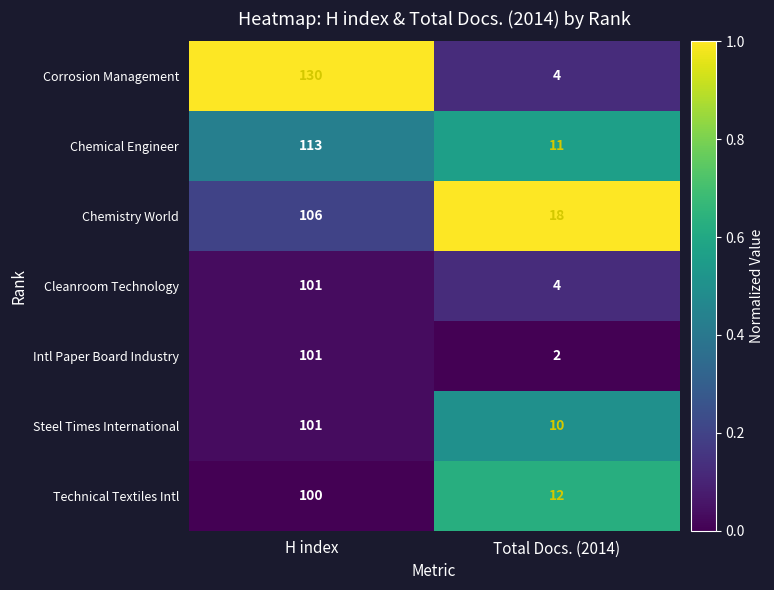

List the labels in order of Chemistry World value, largest first.

H index, Total Docs. (2014)